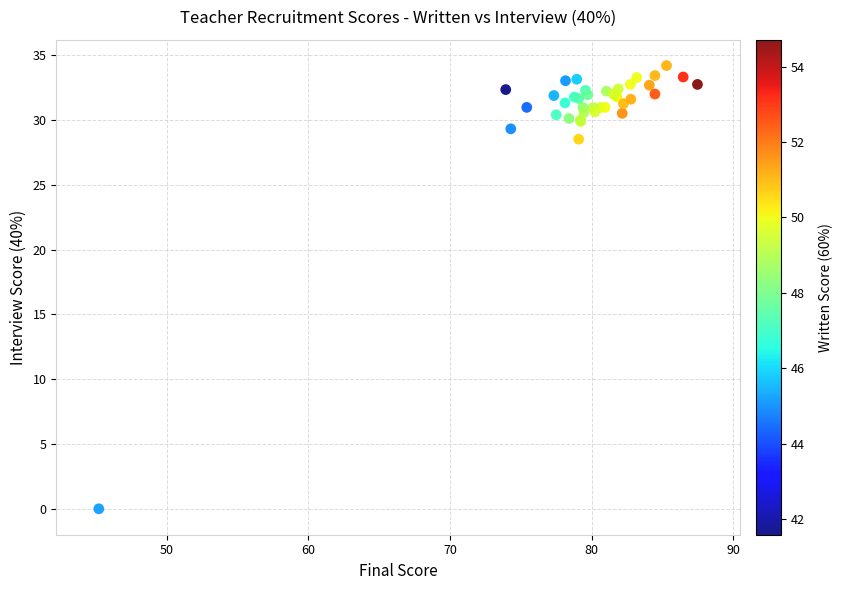

What Y value in the scatter plot is closest to 17?

28.5